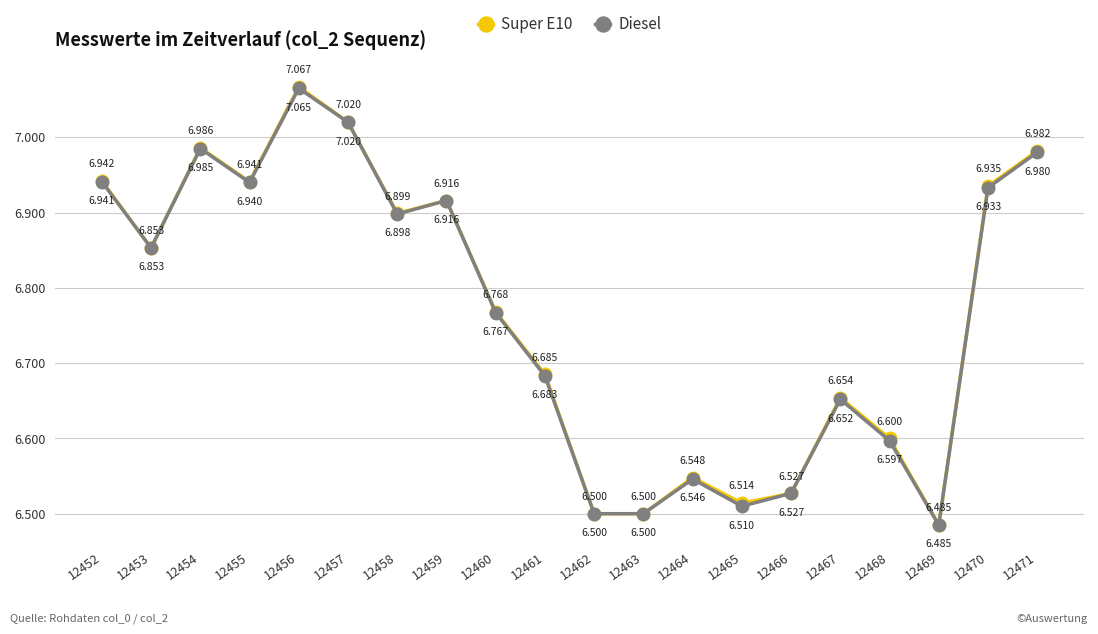

True or false: Diesel and Super E10 intersect in this chart.

False